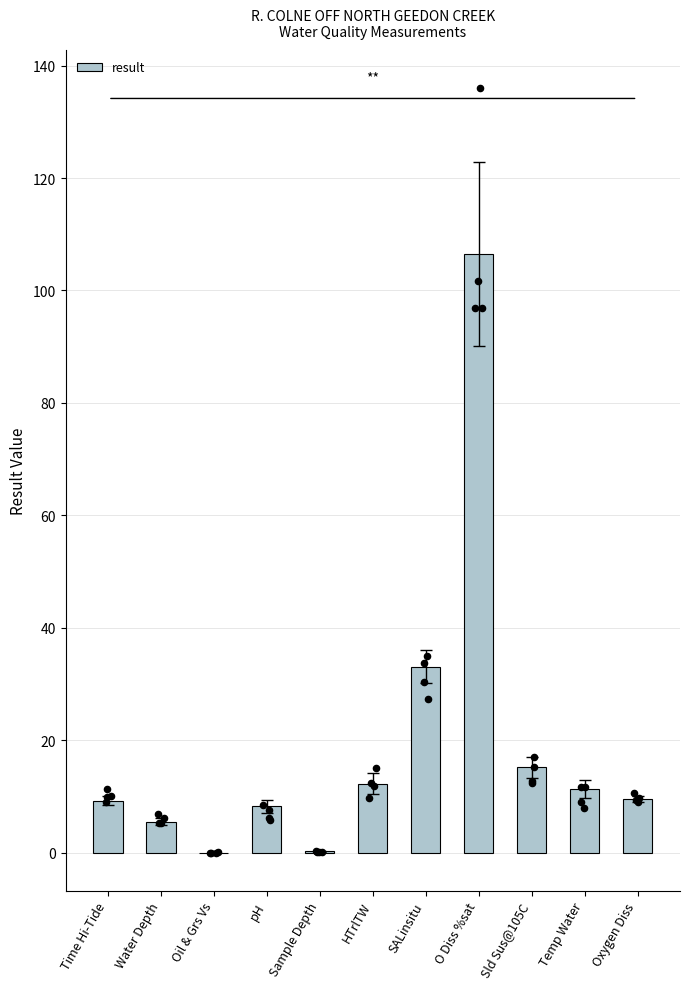

Between Sample Depth and SALinsitu, which is larger?

SALinsitu